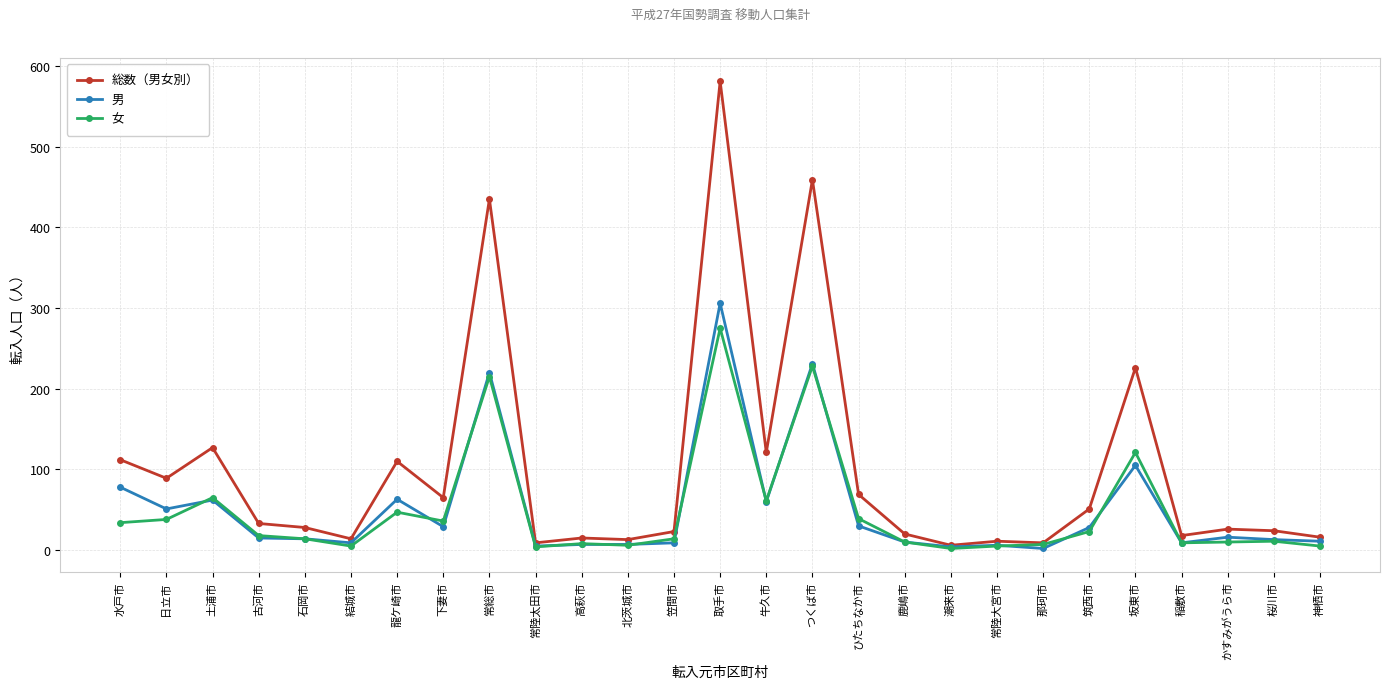

What are all the series names shown in the legend?

総数（男女別）, 男, 女